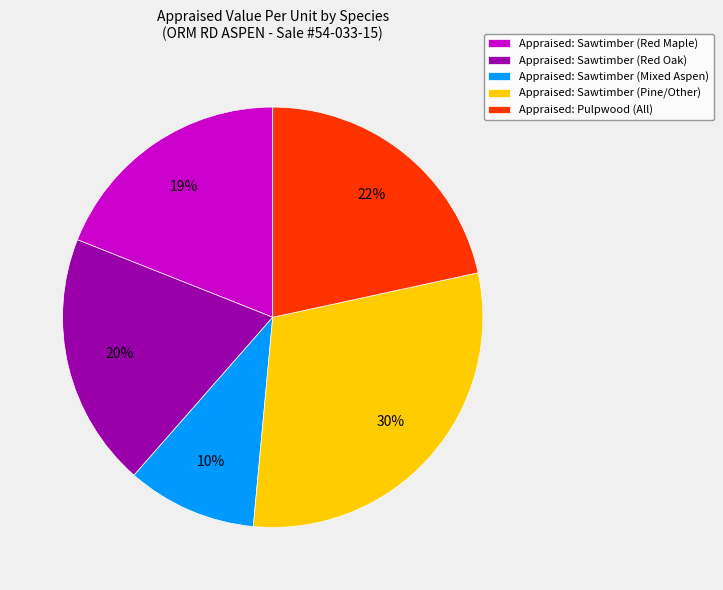

Is it true that Appraised: Pulpwood (All) is 29% of the pie?

False